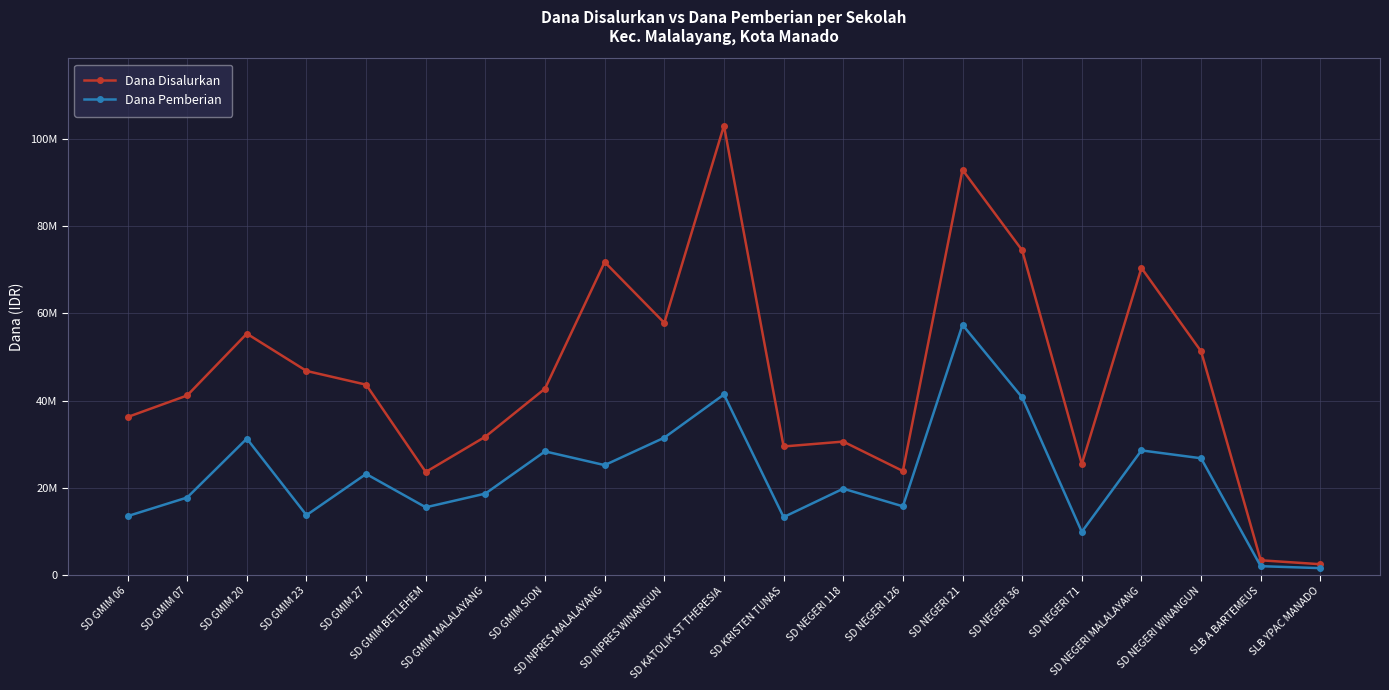

Does the chart display data point markers on the line(s)?

Yes